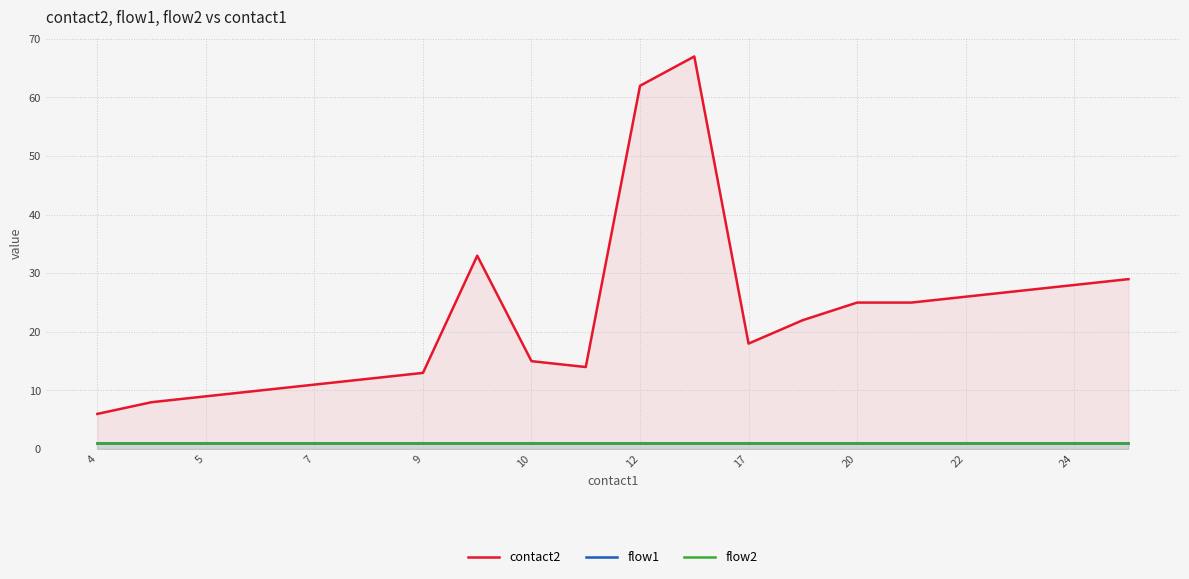

True or false: flow2 has more than 2 points higher than both neighbors.

False